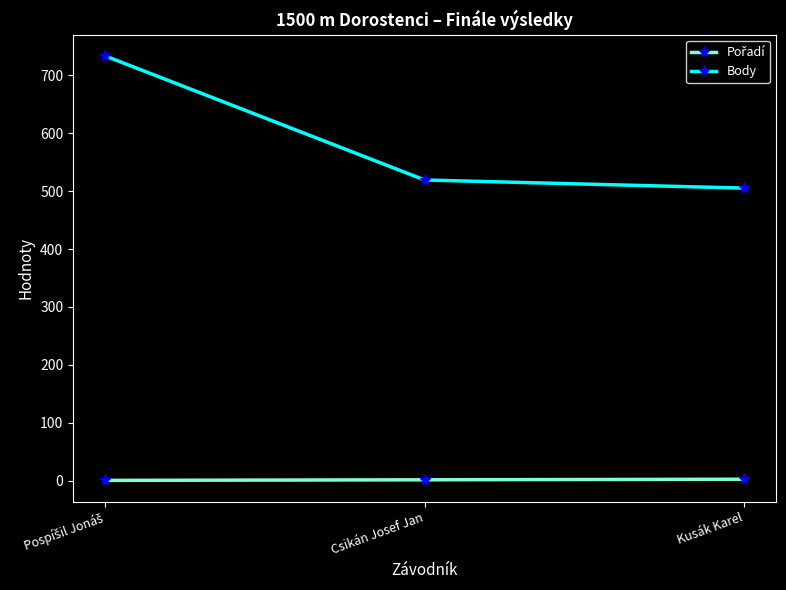

Does the chart display data point markers on the line(s)?

Yes